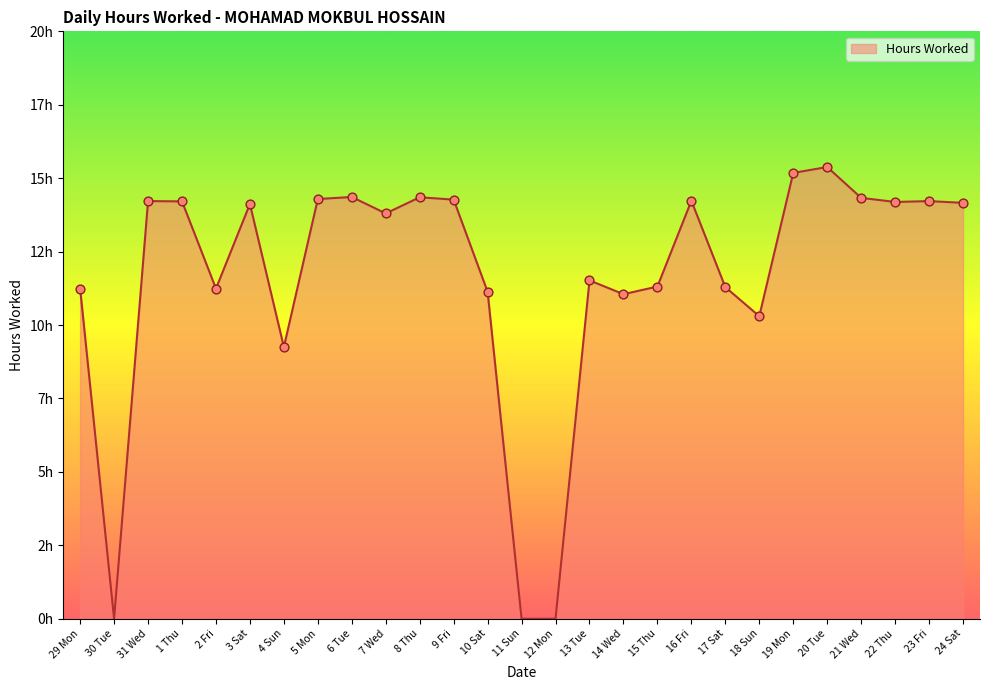

Which has a higher value, 5 Mon or 12 Mon?

5 Mon